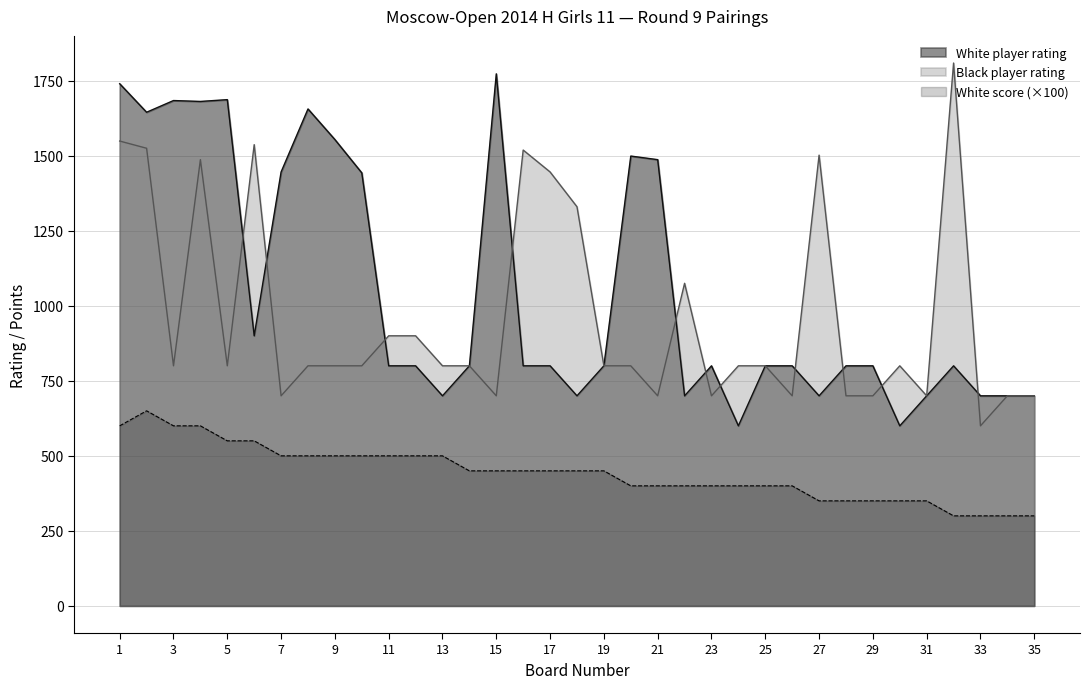

True or false: White score and White player rating intersect in this chart.

False